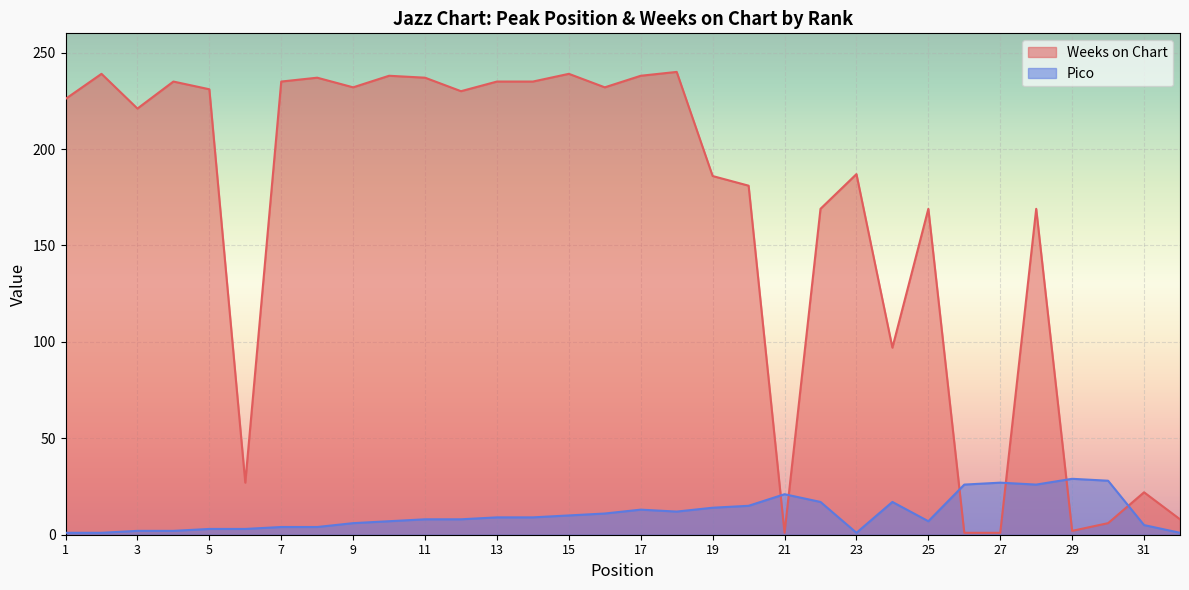

Which series ends up on top after the final intersection of Weeks on Chart and Pico?

Weeks on Chart